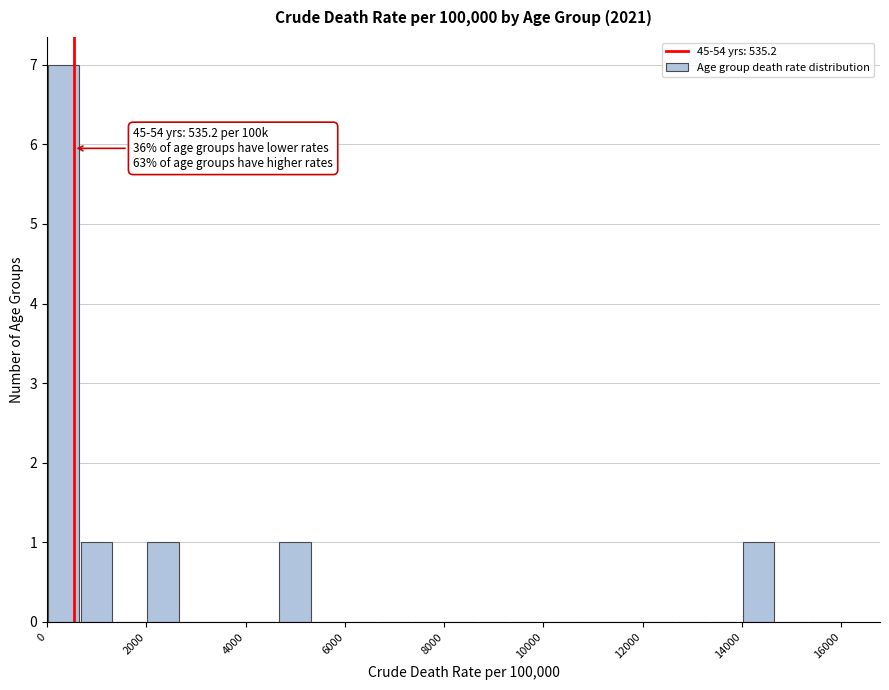

Around what value on the x-axis is the tallest bar? Give the approximate position of its centre, as read against the axis.

400